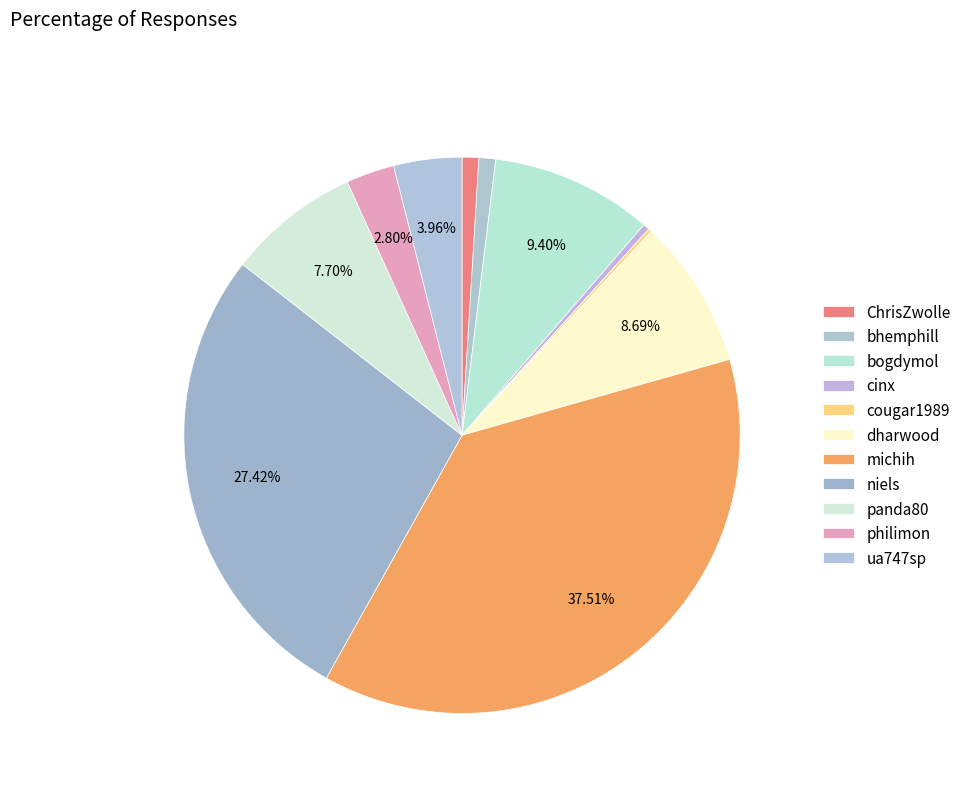

What is the change in value from bhemphill to michih?

+302.0